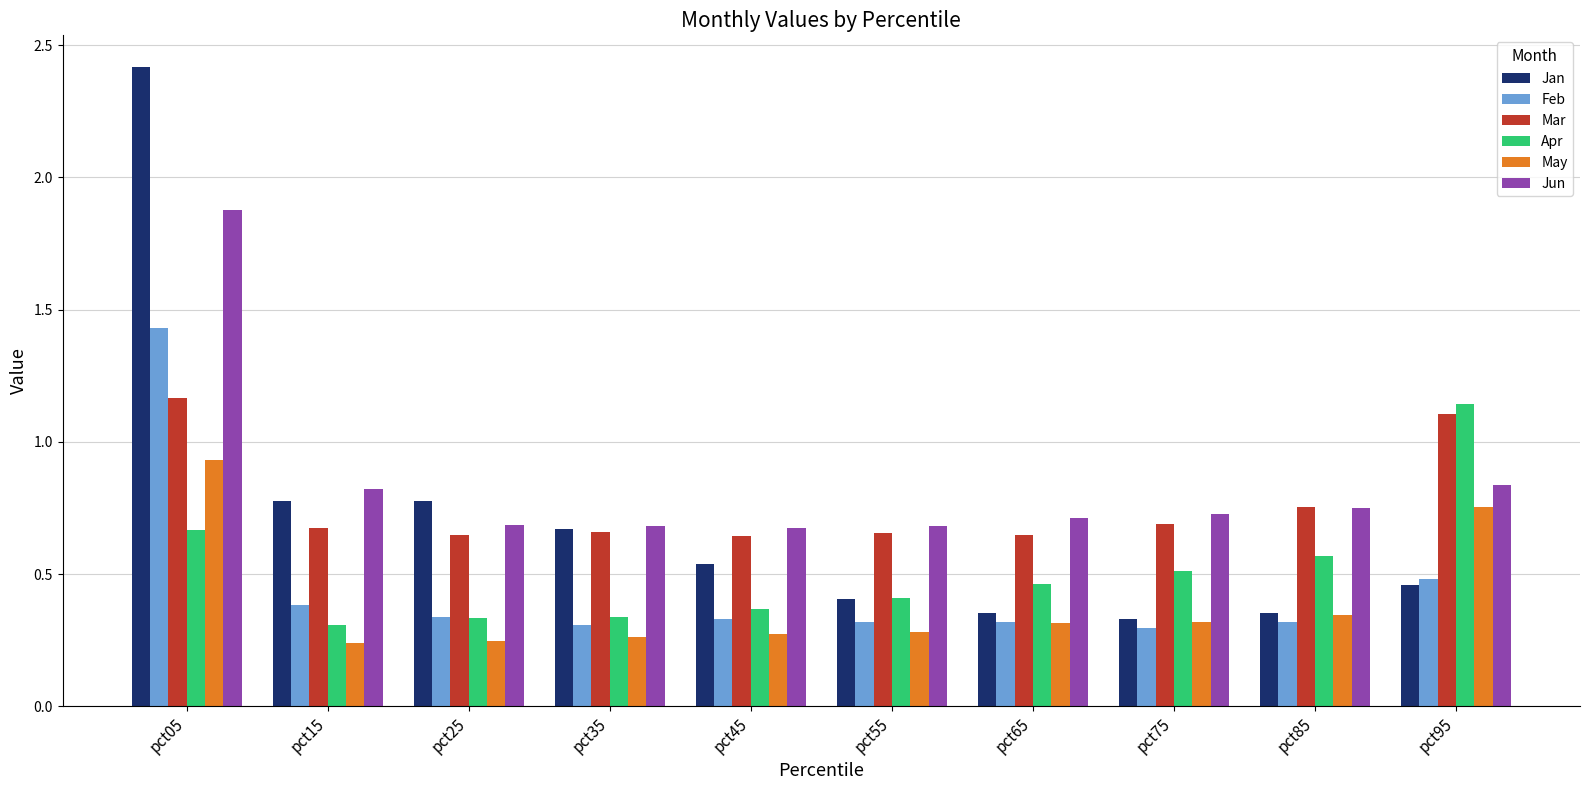

Which series has the widest spread of values?

Jan